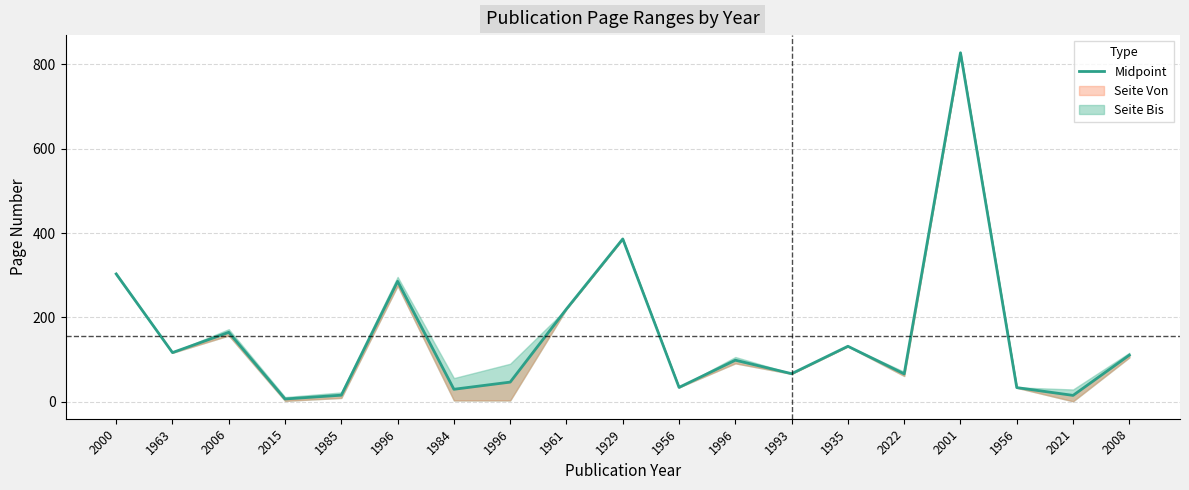

Count the number of values greater than 98.

10